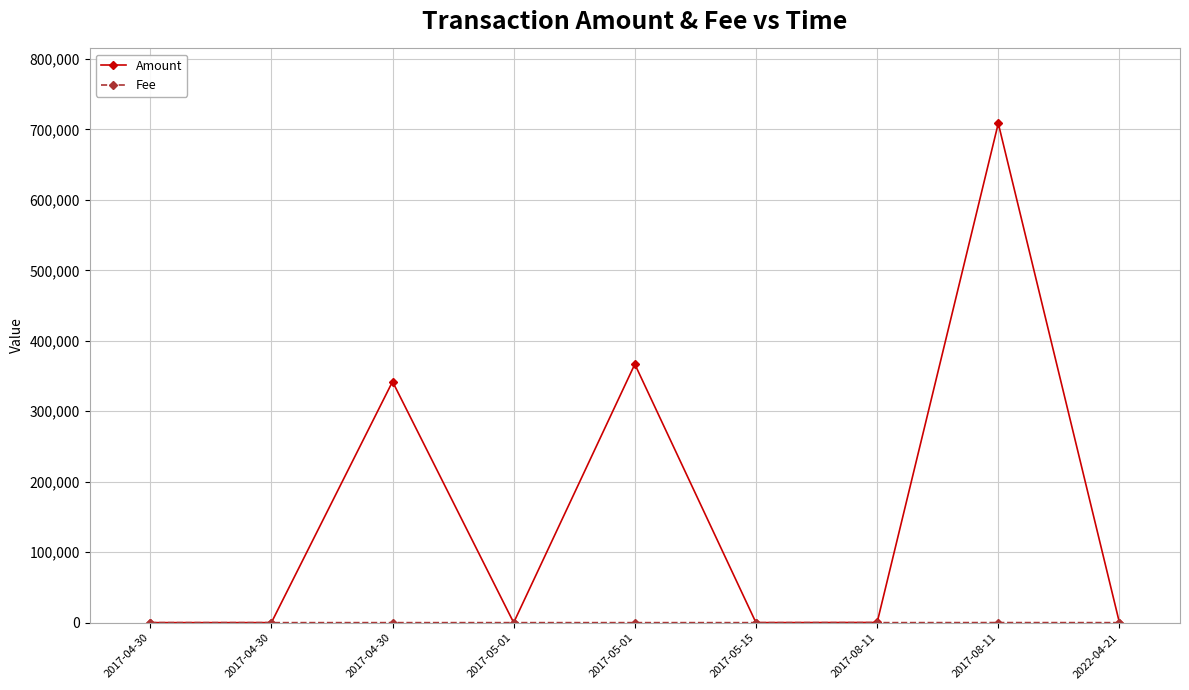

At which label does Fee reach its minimum?

2022-04-21